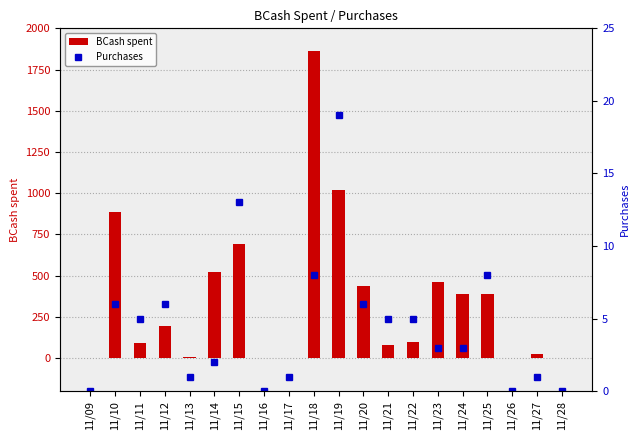

At which category does the chart reach its minimum across all series?

11/09